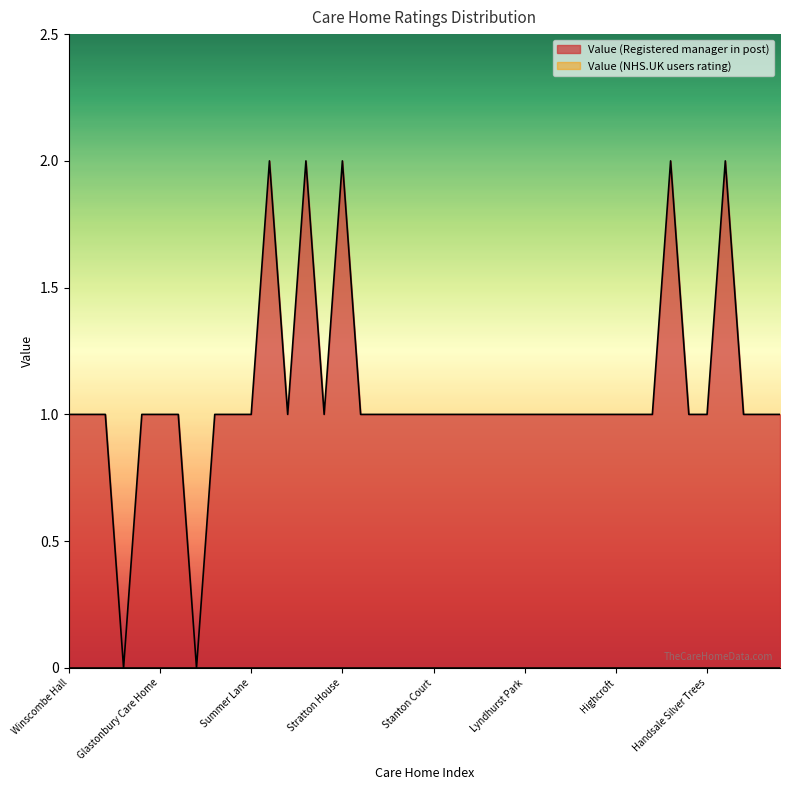

What is the difference between the values at Jasmine Court and Bloomfield?

1